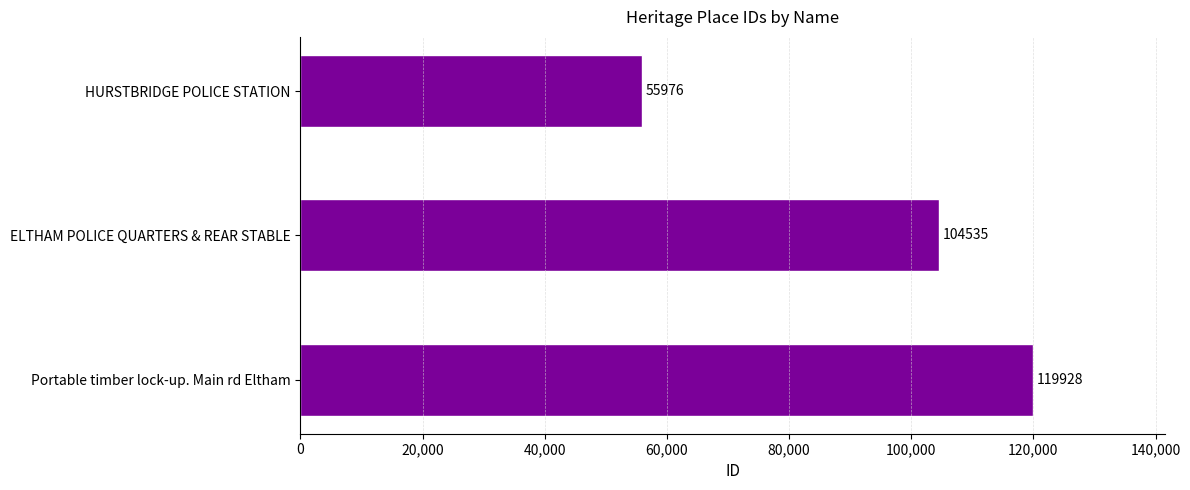

What is the change in value from HURSTBRIDGE POLICE STATION to ELTHAM POLICE QUARTERS & REAR STABLE?

+48559